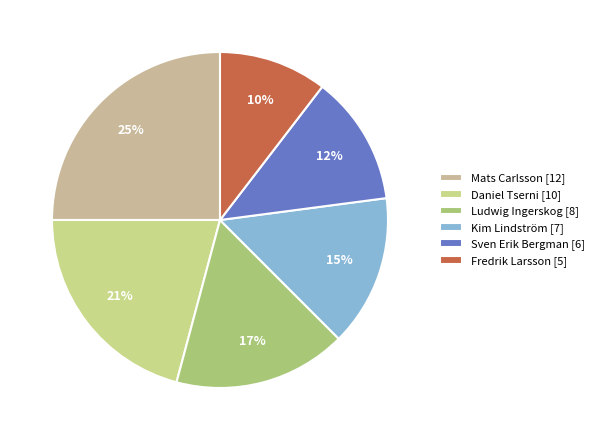

The Daniel Tserni slice represents 21% of the pie. True or false?

True